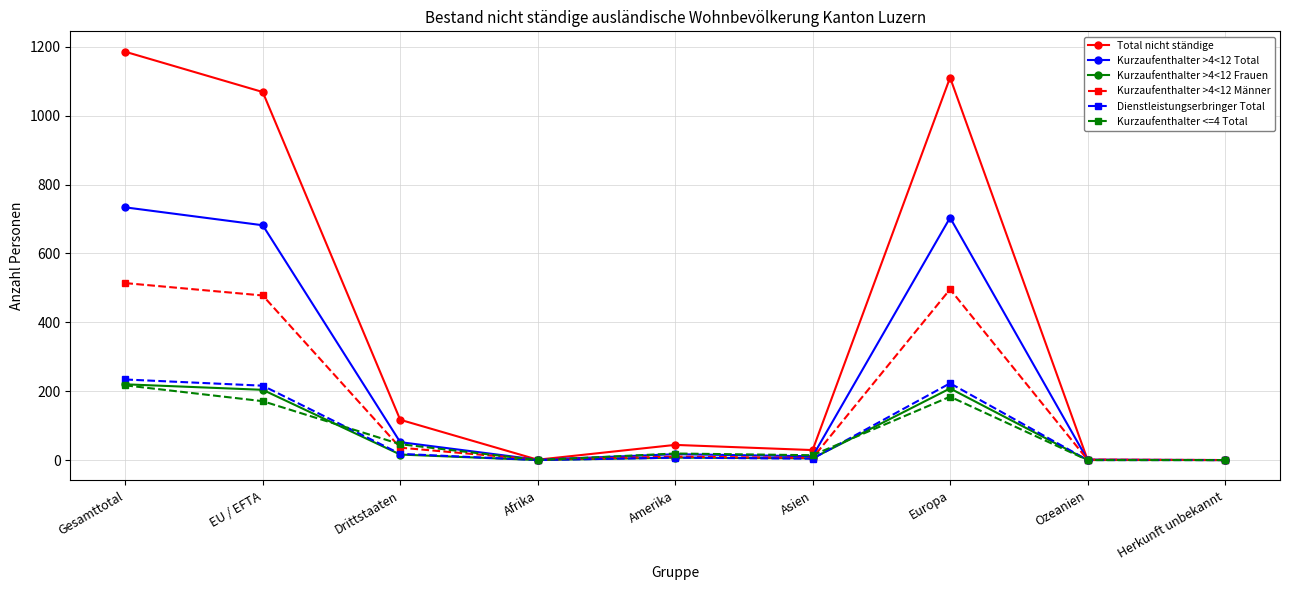

What is the difference between the second highest and minimum values in the Total nicht ständige series?

1111